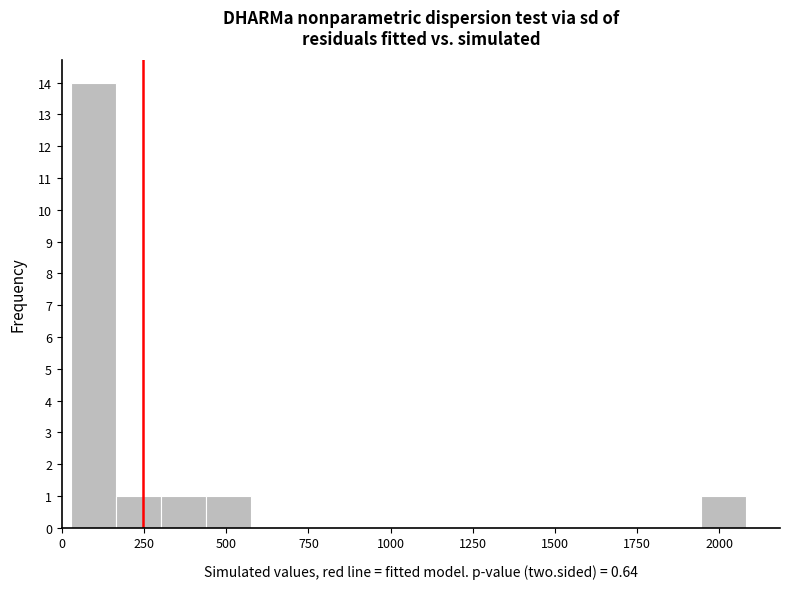

Around what value on the x-axis is the tallest bar? Give the approximate position of its centre, as read against the axis.

100